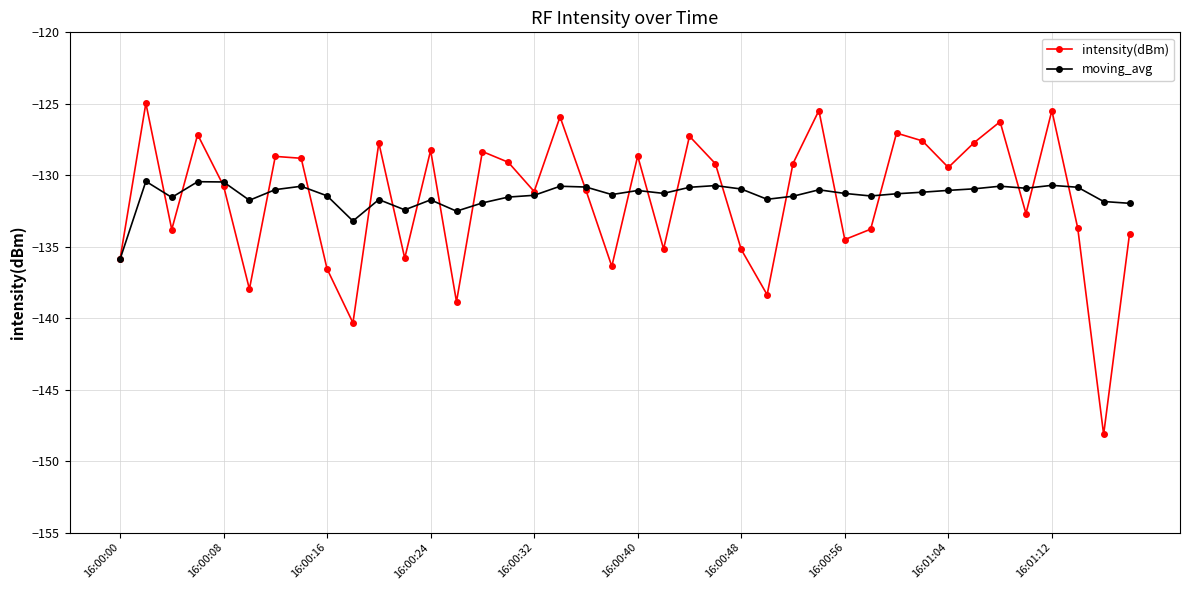

Which series has the widest spread of values?

intensity(dBm)